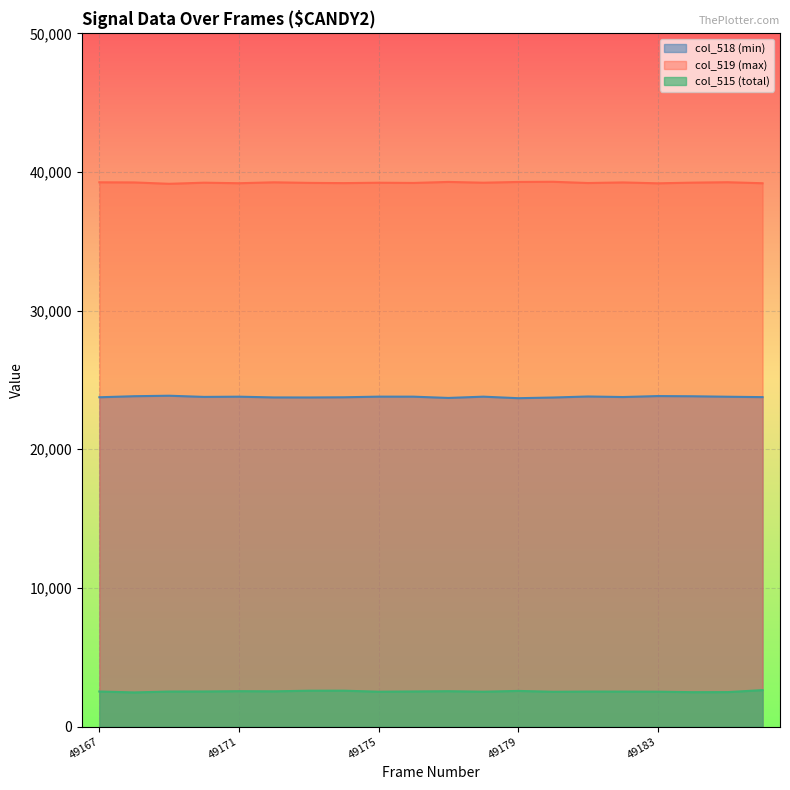

How many lines are shown in the chart?

3